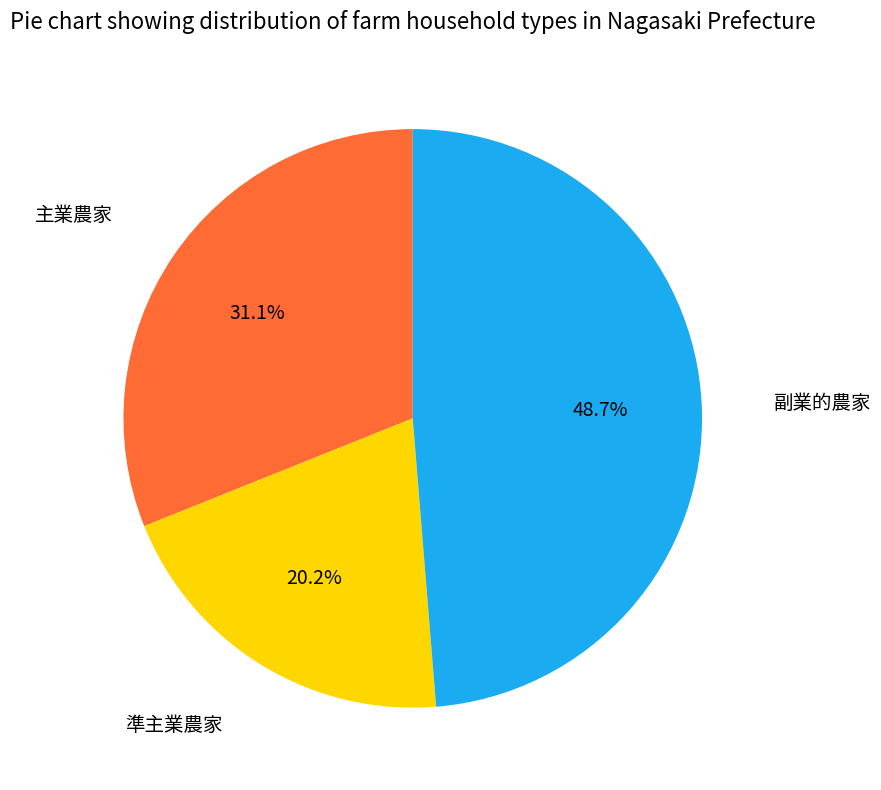

Rank the categories by value from highest to lowest.

副業的農家, 主業農家, 準主業農家